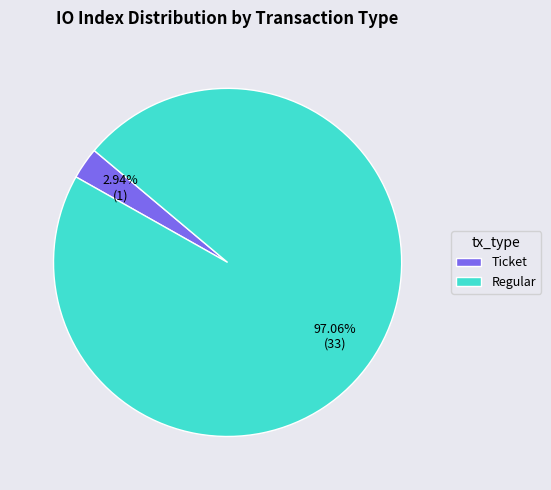

Does Regular account for over 50% of the chart?

Yes